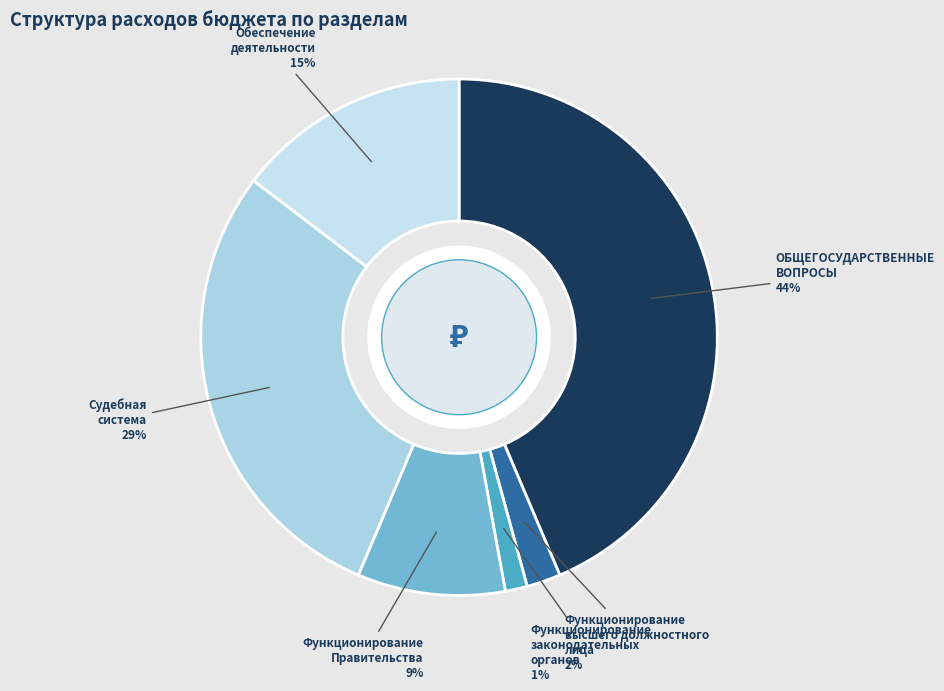

Rank the categories by value from lowest to highest.

Функционирование законодательных органов, Функционирование высшего должностного лица, Функционирование Правительства, Обеспечение деятельности, Судебная система, ОБЩЕГОСУДАРСТВЕННЫЕ ВОПРОСЫ